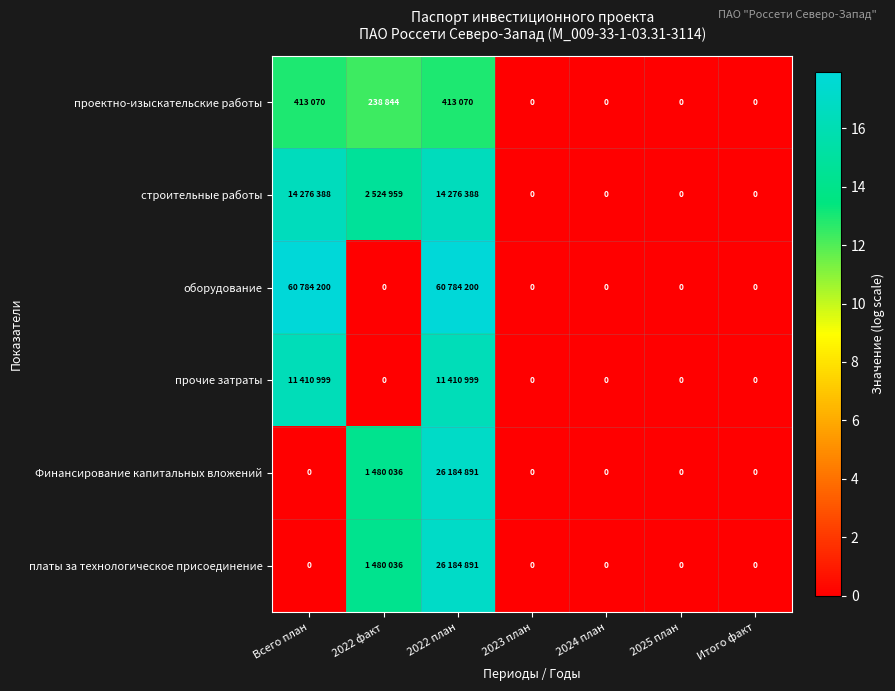

At 2023 план, list the series in order from smallest to largest.

проектно-изыскательские работы, строительные работы, оборудование, прочие затраты, Финансирование капитальных вложений, платы за технологическое присоединение